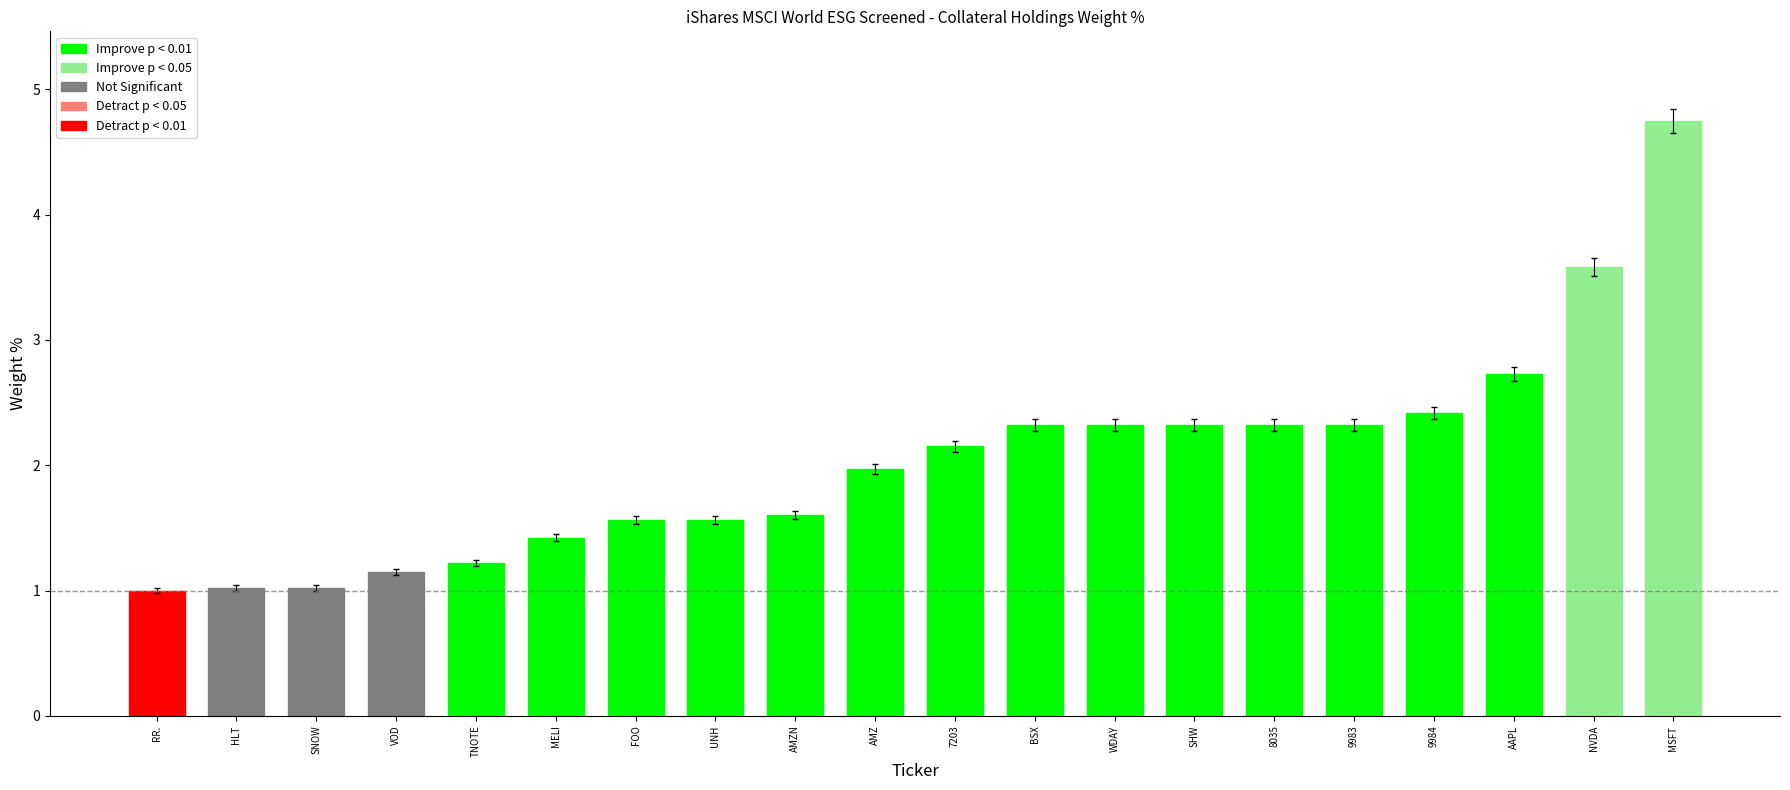

What is the smallest value displayed?

1.0